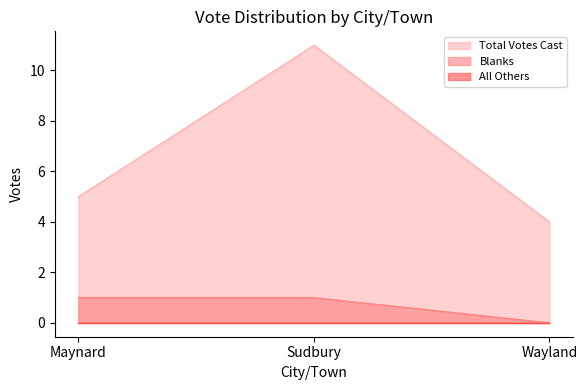

What is the minimum value for Total Votes Cast?

4